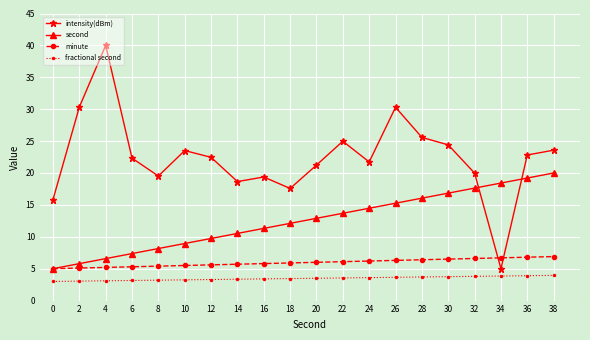

What is the difference between the second values at 14 and 32?

7.1